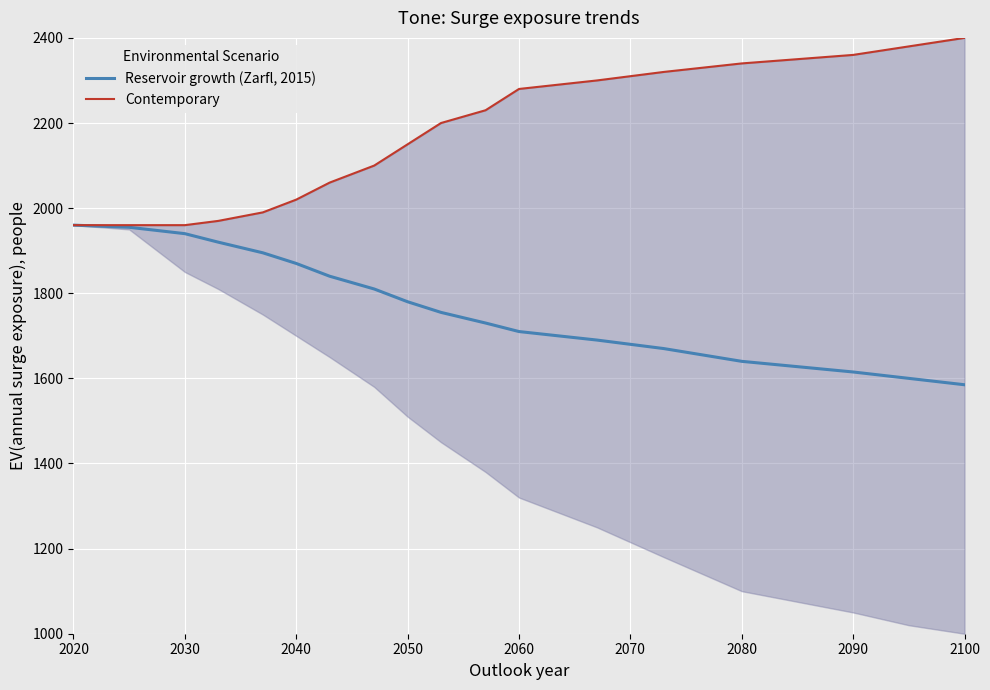

What is the highest value of the Reservoir growth (Zarfl, 2015) series?

1960